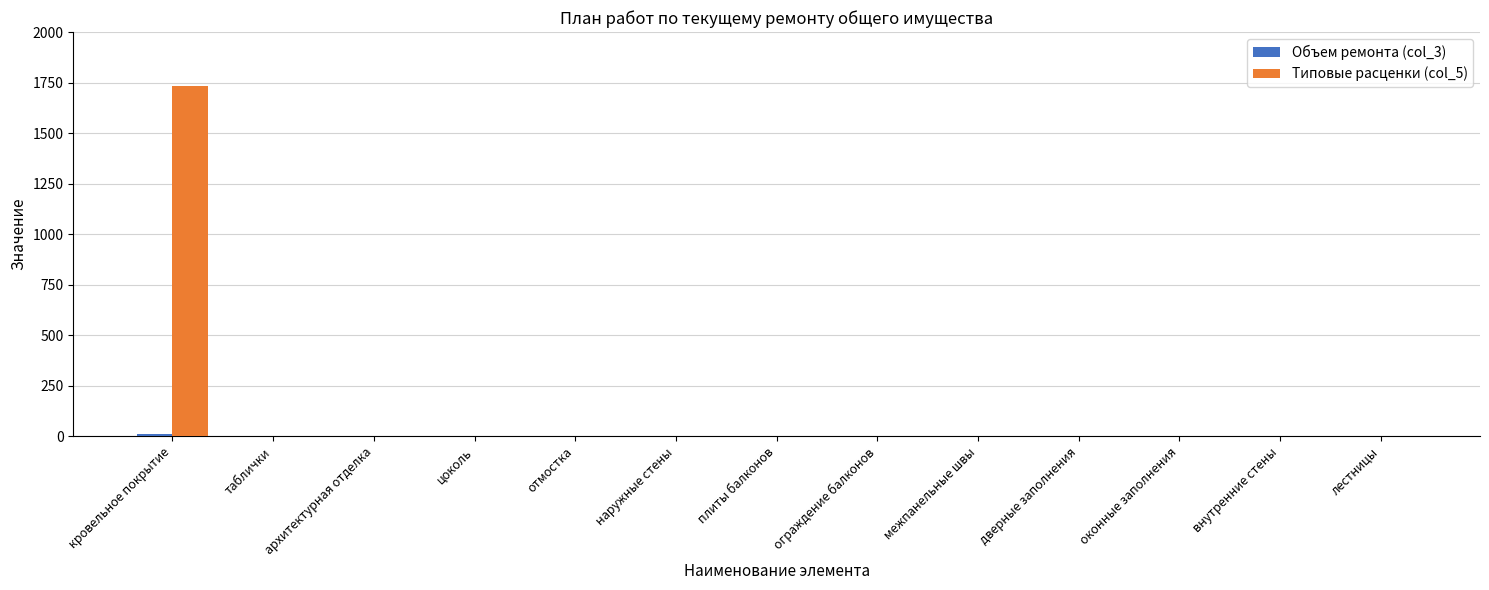

The Типовые расценки (col_5) series shows 0.0 at межпанельные швы. True or false?

True